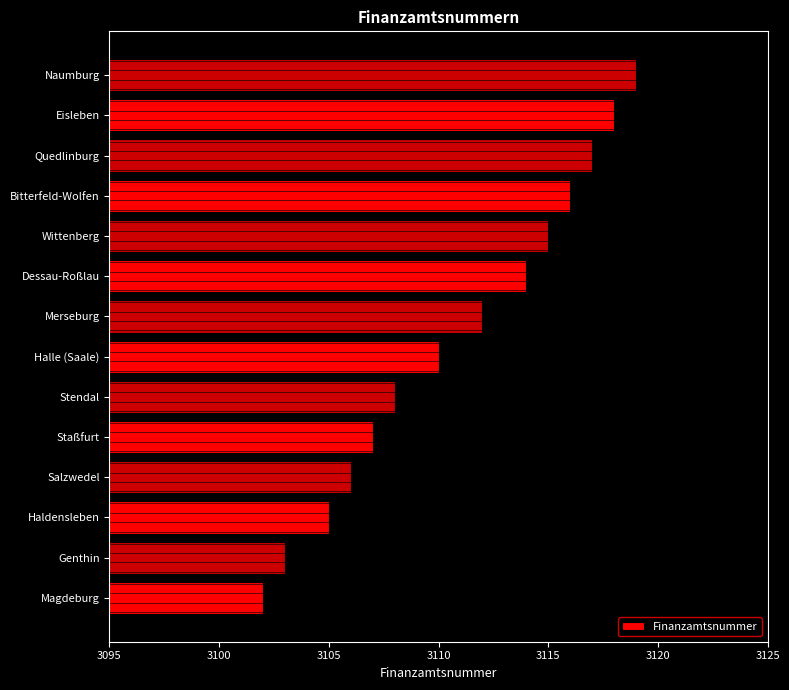

What is the difference between the second highest and second lowest values?

15